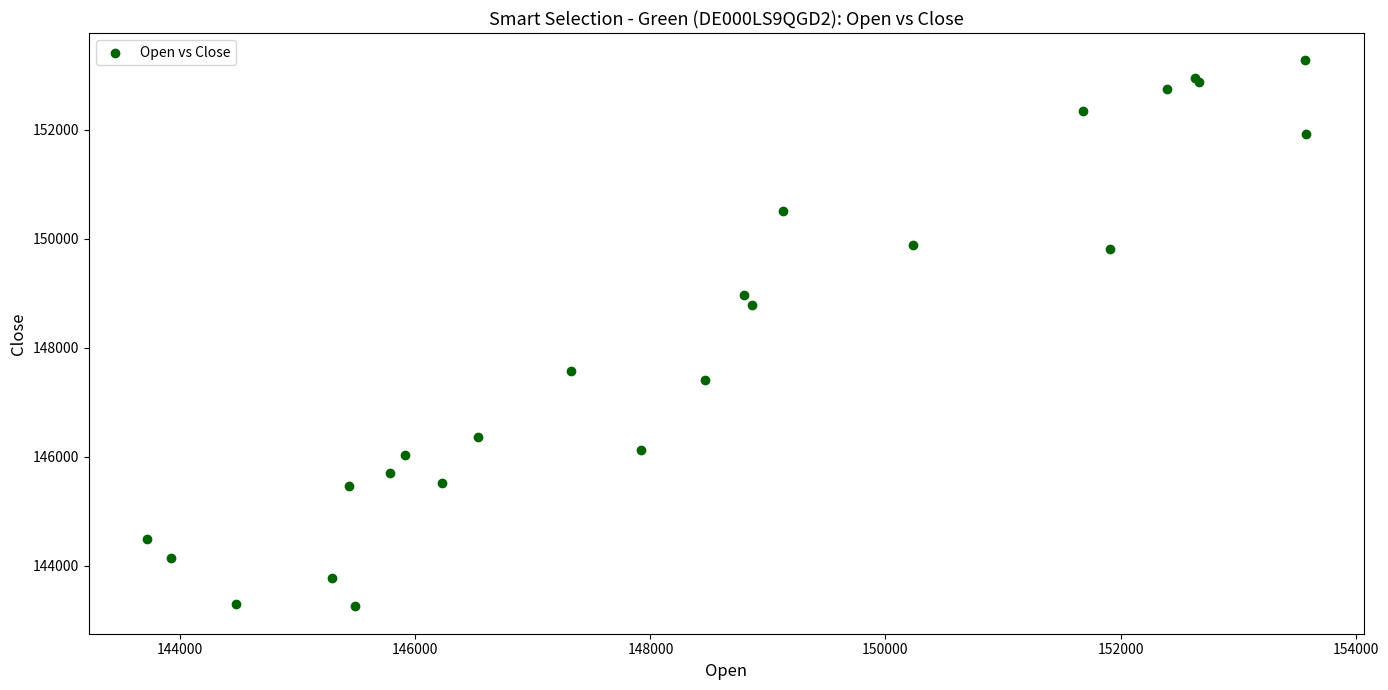

What Y value in the scatter plot is closest to 148264?

148780